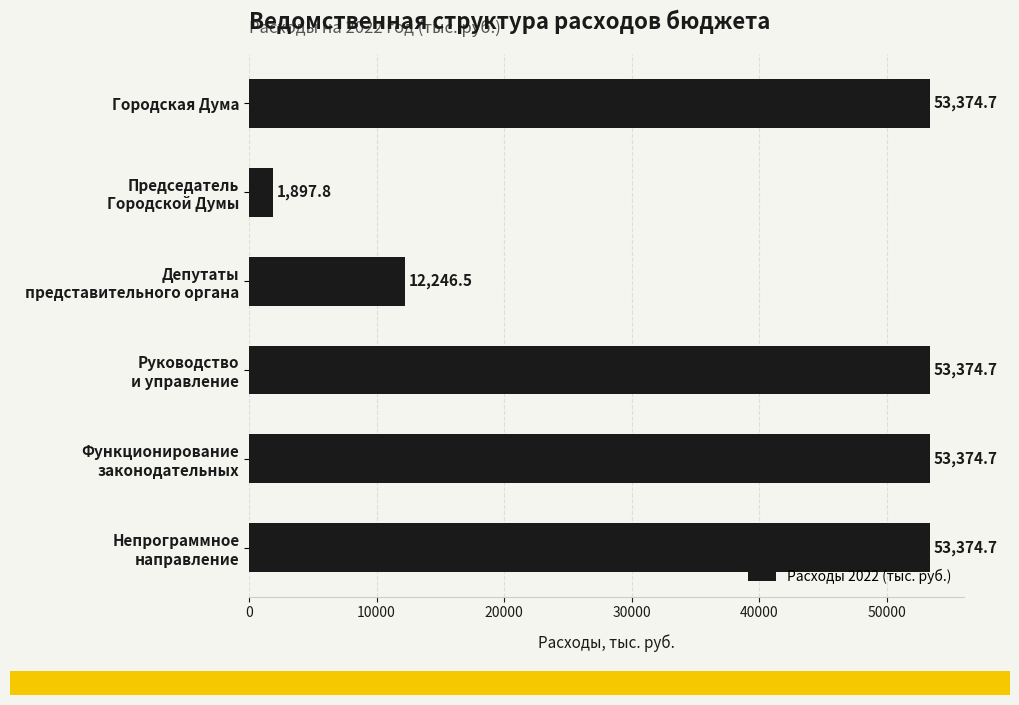

The value at Городская Дума is 53374.7. True or false?

True